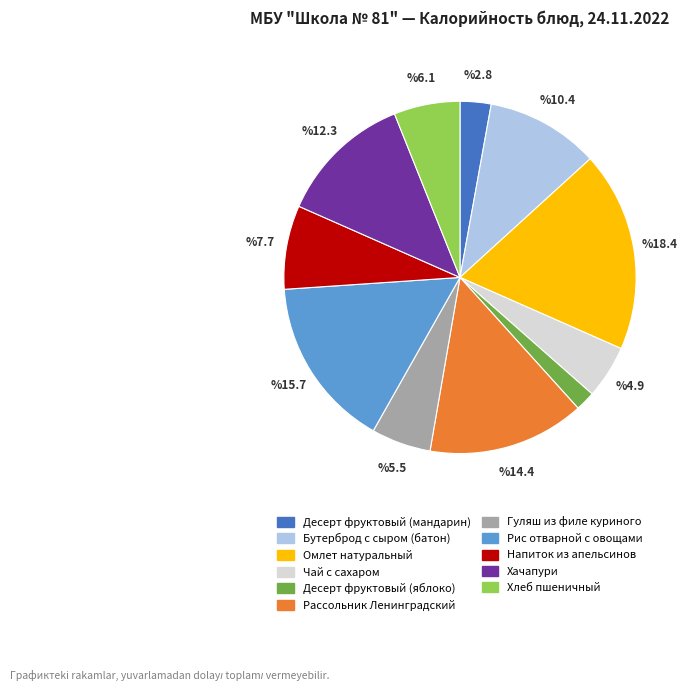

Rank the categories by value from highest to lowest.

Омлет натуральный, Рис отварной с овощами, Рассольник Ленинградский, Хачапури, Бутерброд с сыром (батон), Напиток из апельсинов, Хлеб пшеничный, Гуляш из филе куриного, Чай с сахаром, Десерт фруктовый (мандарин), Десерт фруктовый (яблоко)